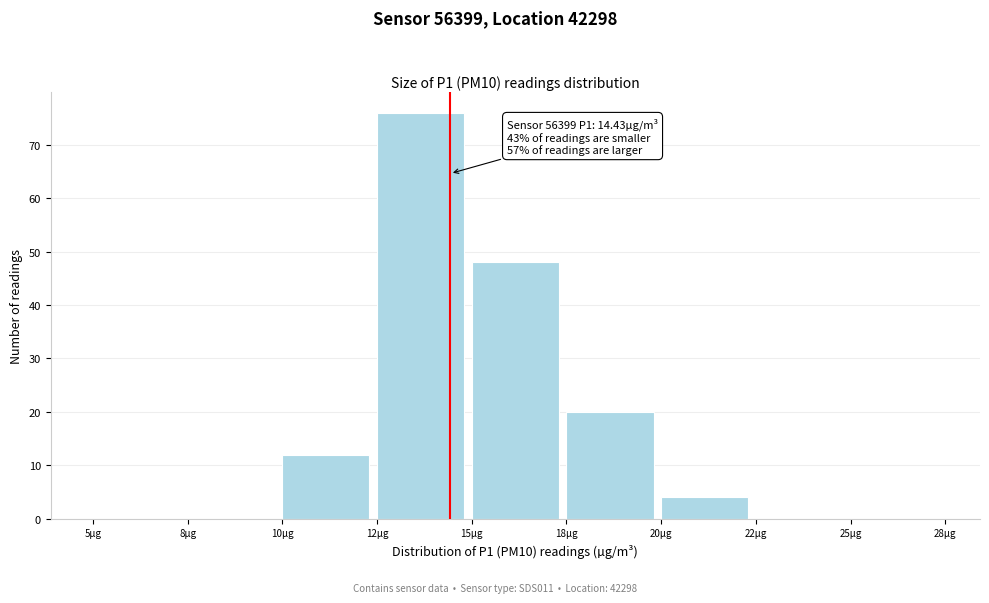

Reading left to right, extract all data points from this chart.

5µg=0	8µg=0	10µg=12	12µg=76	15µg=48	18µg=20	20µg=4	22µg=0	25µg=0